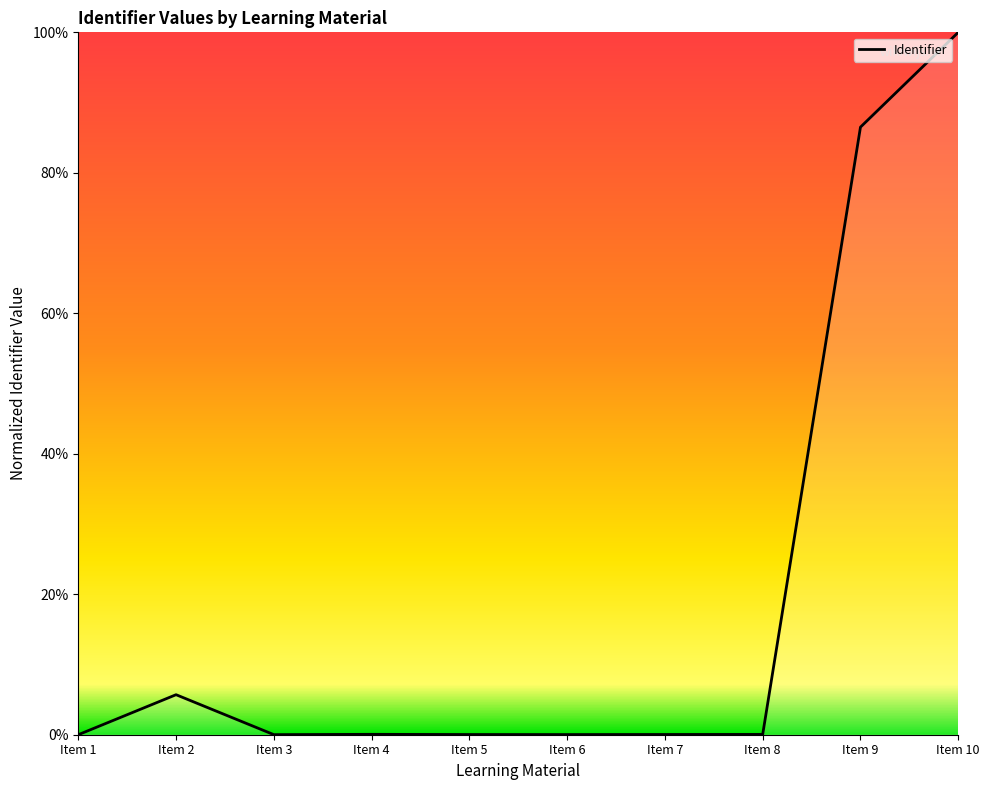

What is the difference between the maximum and minimum values?

100.0